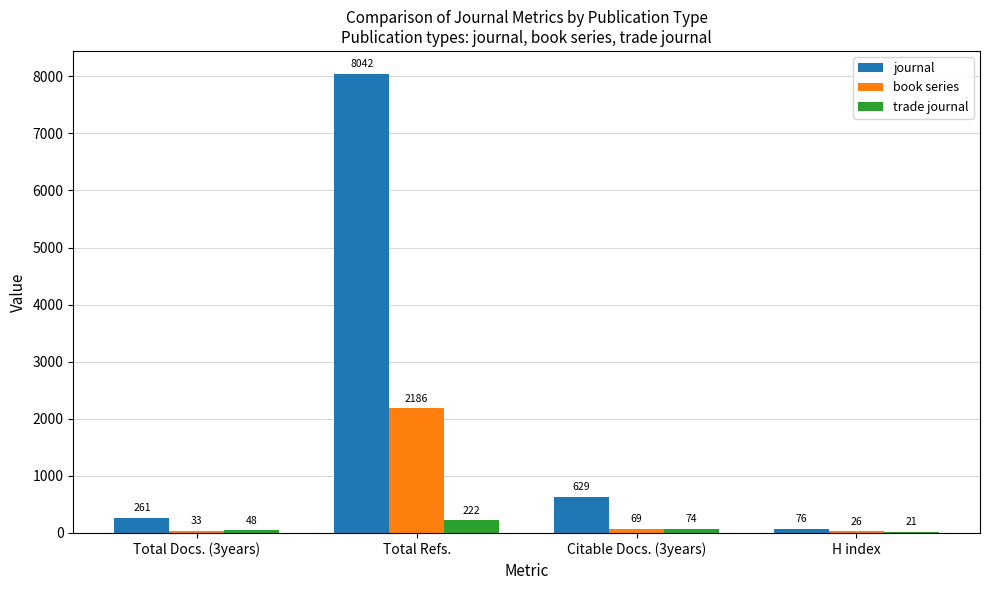

Between Total Docs. (3years) and H index, which series saw the biggest shift?

journal